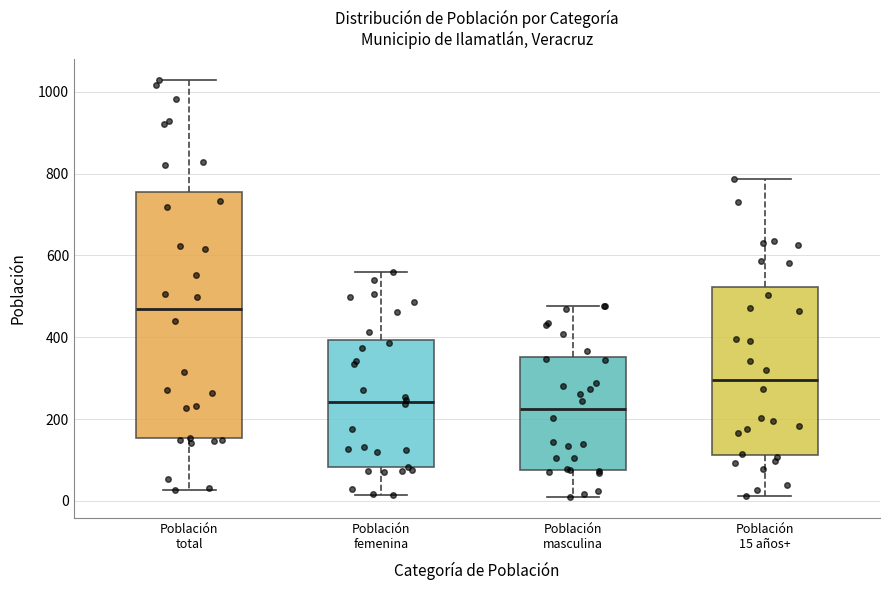

Comparing the boxes themselves (not the whiskers), which one is the tallest?

Población total